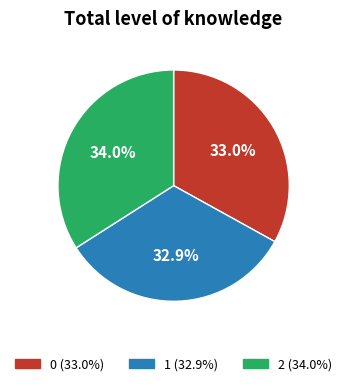

To the nearest percent, what percentage of the pie is 0?

33%